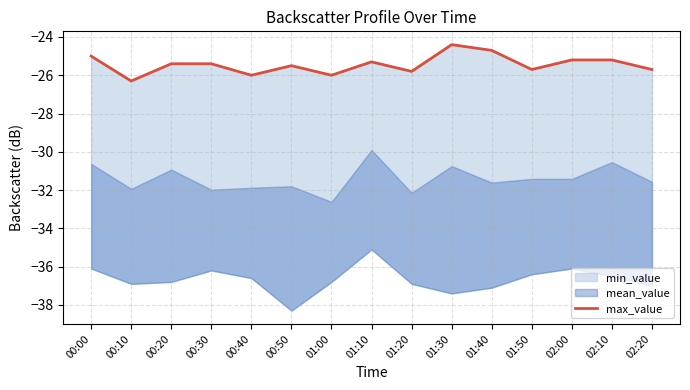

How many values are between -25 and -24?

3